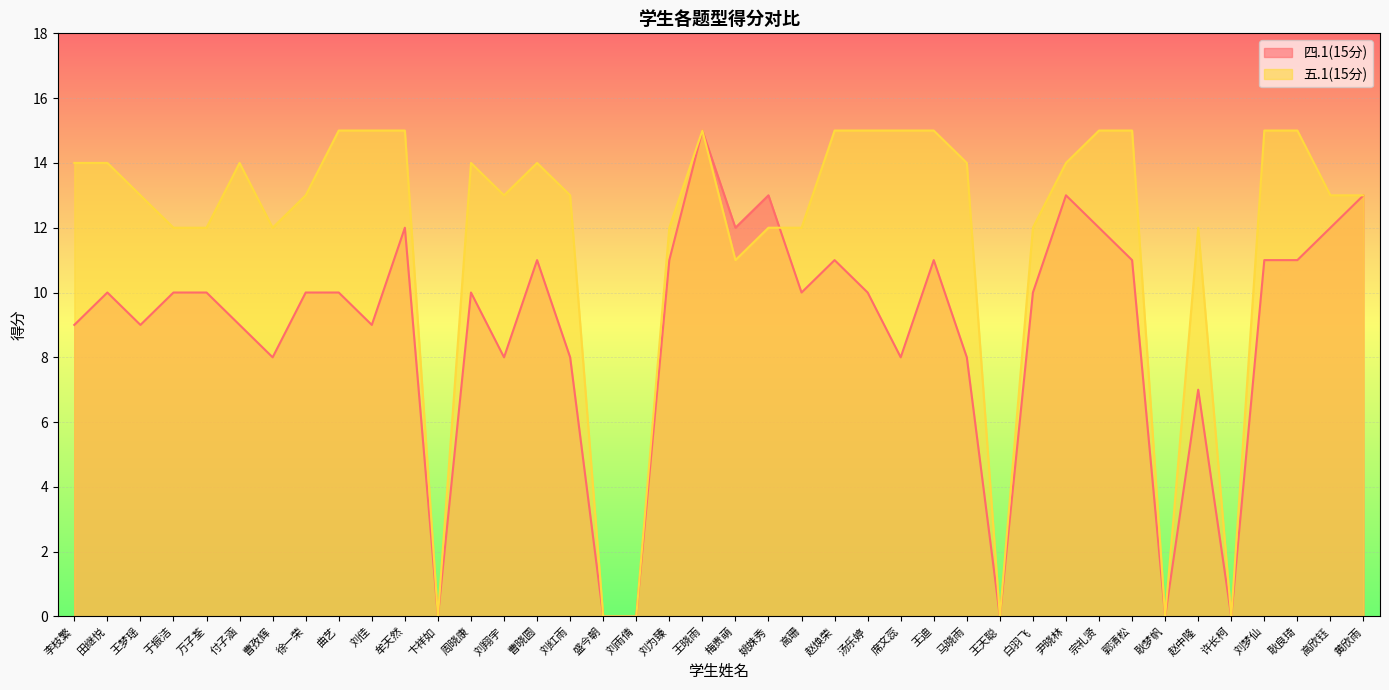

At how many categories does at least one series exceed 1?

34